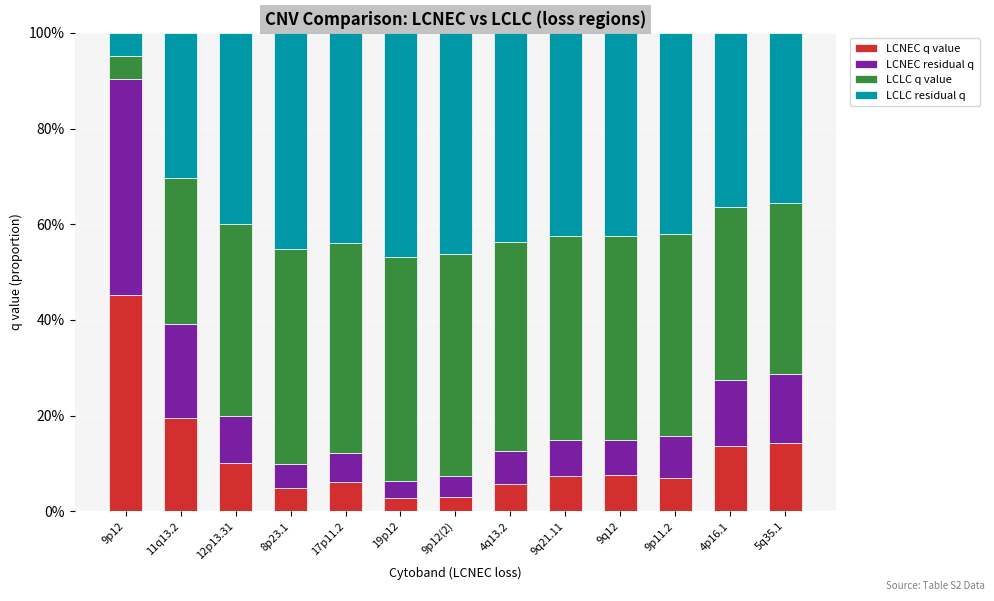

The value of LCNEC q value at 9p12 is 27.3. True or false?

False